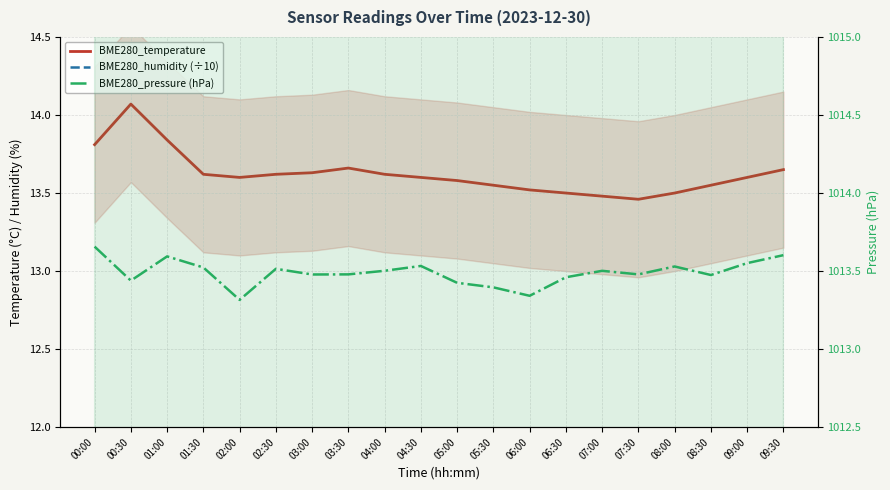

Reading right to left, list all the values displayed in this chart.

BME280_temperature: 13.7	13.6	13.6	13.5	13.5	13.5	13.5	13.5	13.6	13.6	13.6	13.6	13.7	13.6	13.6	13.6	13.6	13.8	14.1	13.8
BME280_humidity (÷10): 10.0	10.0	10.0	10.0	10.0	10.0	10.0	10.0	10.0	10.0	10.0	10.0	10.0	10.0	10.0	10.0	10.0	10.0	10.0	10.0
BME280_pressure (hPa): 1013.6	1013.6	1013.5	1013.5	1013.5	1013.5	1013.5	1013.3	1013.4	1013.4	1013.5	1013.5	1013.5	1013.5	1013.5	1013.3	1013.5	1013.6	1013.4	1013.7